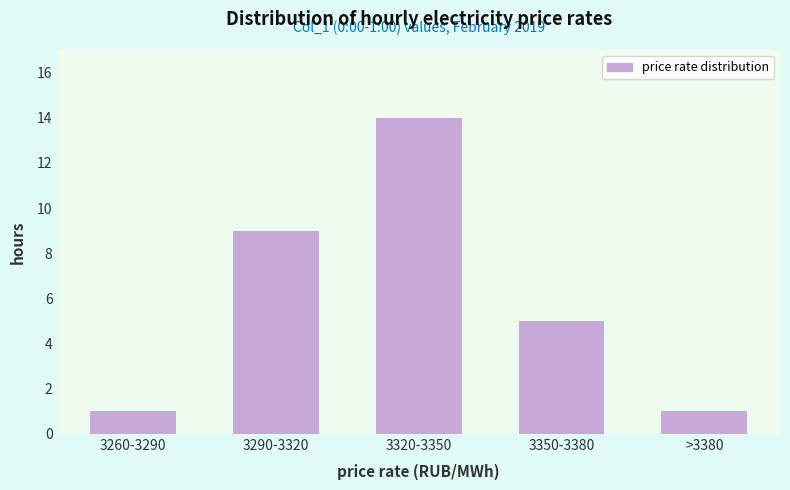

Reading left to right, extract all data points from this chart.

3260-3290=1	3290-3320=9	3320-3350=14	3350-3380=5	>3380=1